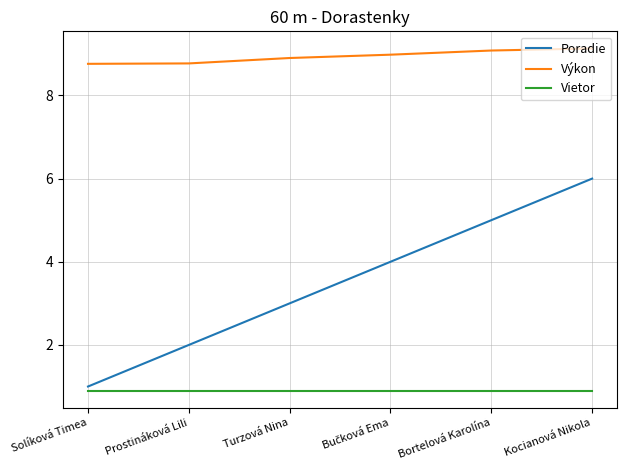

Is it true that Vietor equals 0.9 at Kocianová Nikola?

True